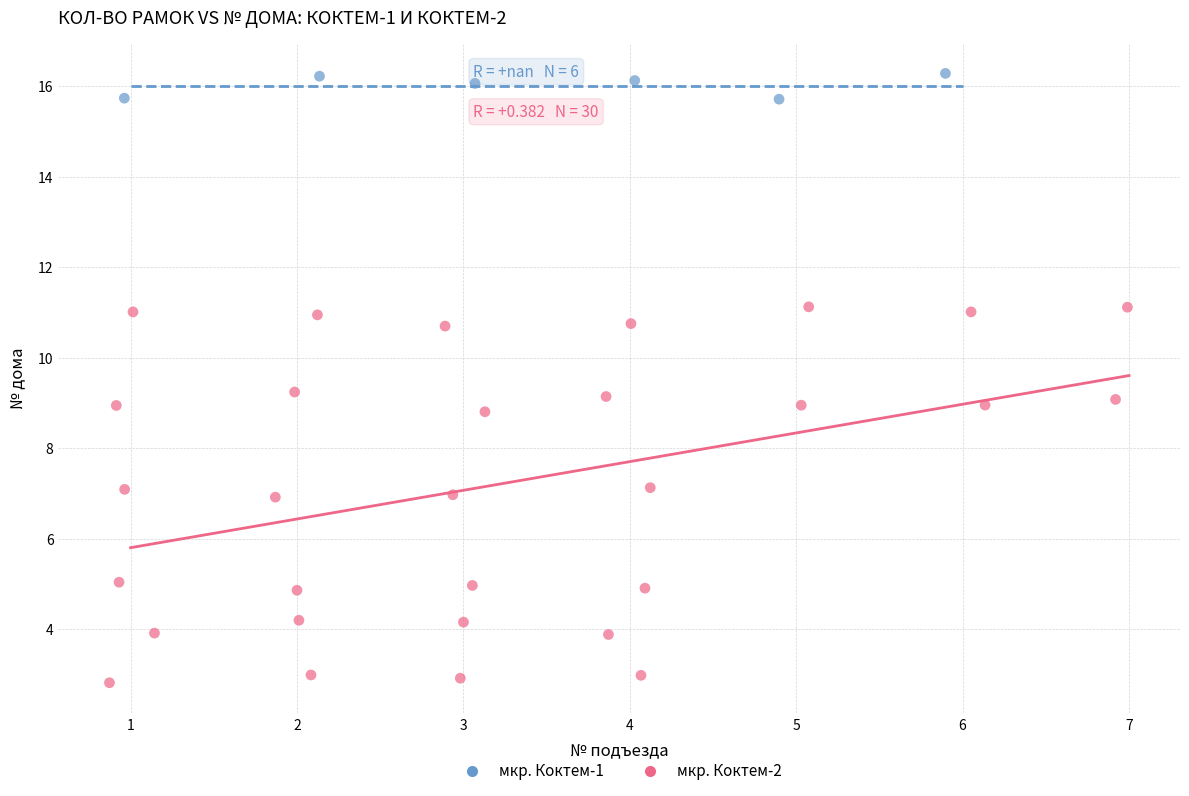

Which series reaches the minimum Y coordinate?

мкр. Коктем-2